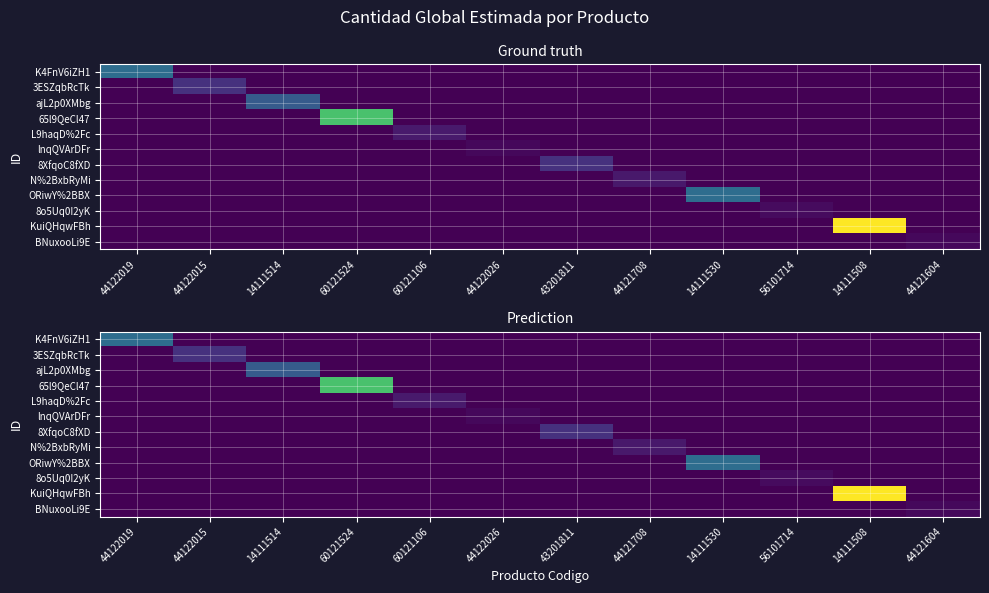

Which series has the largest total across all categories?

KuiQHqwFBh